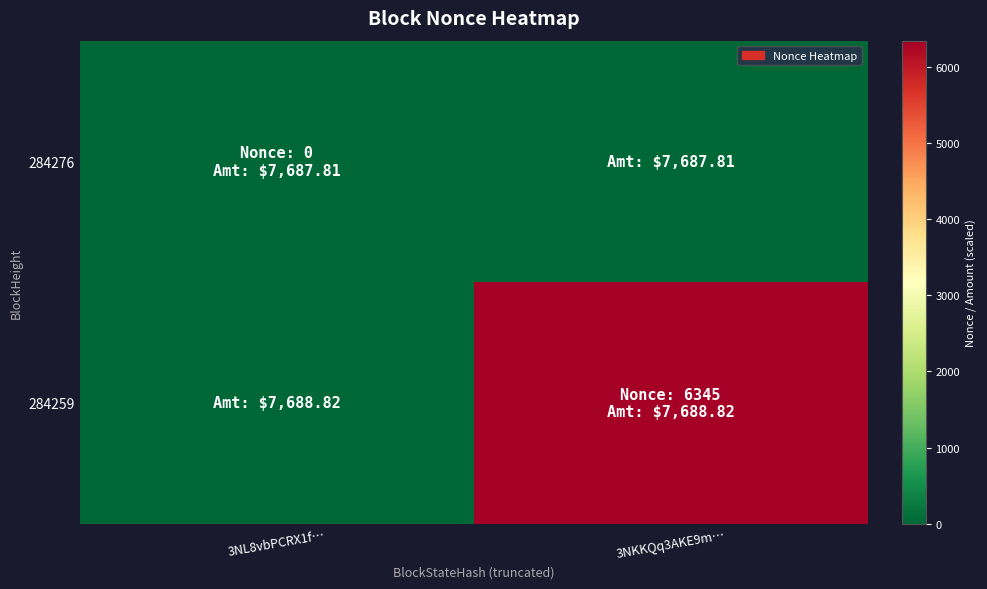

What is the spread (max minus min) of values at 3NKKQq3AKE9m…?

6337.3